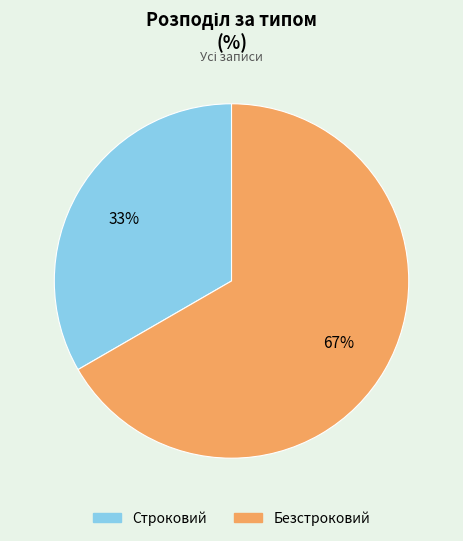

To the nearest percent, what percentage of the pie is Строковий?

33%